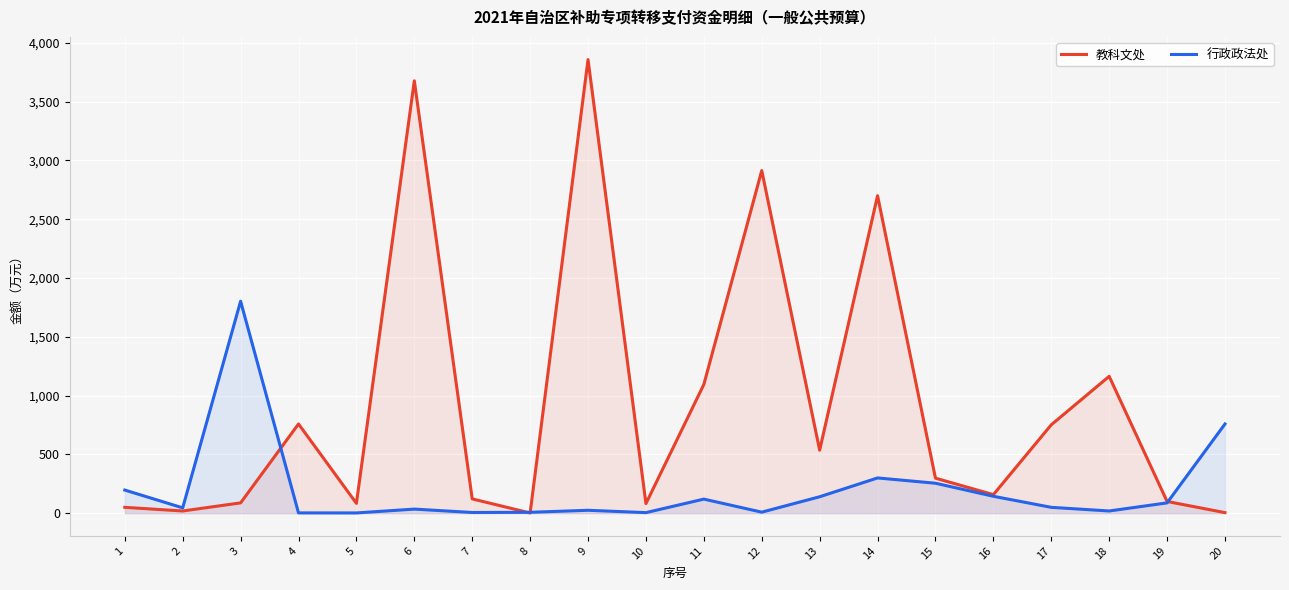

The value of 教科文处 at 19 is 100.0. True or false?

True